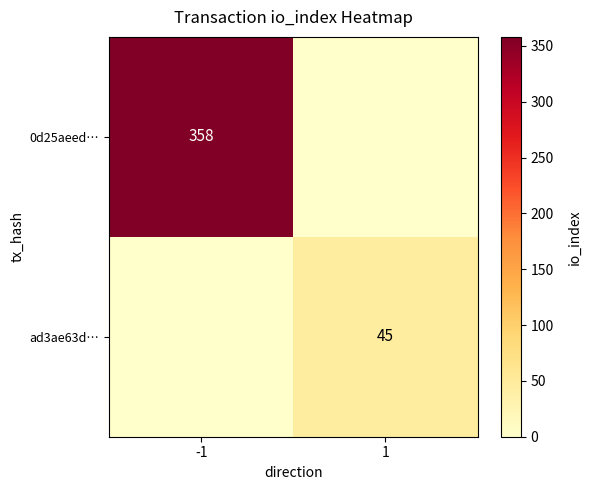

Is it true that ad3ae63d… equals 30 at 1?

False